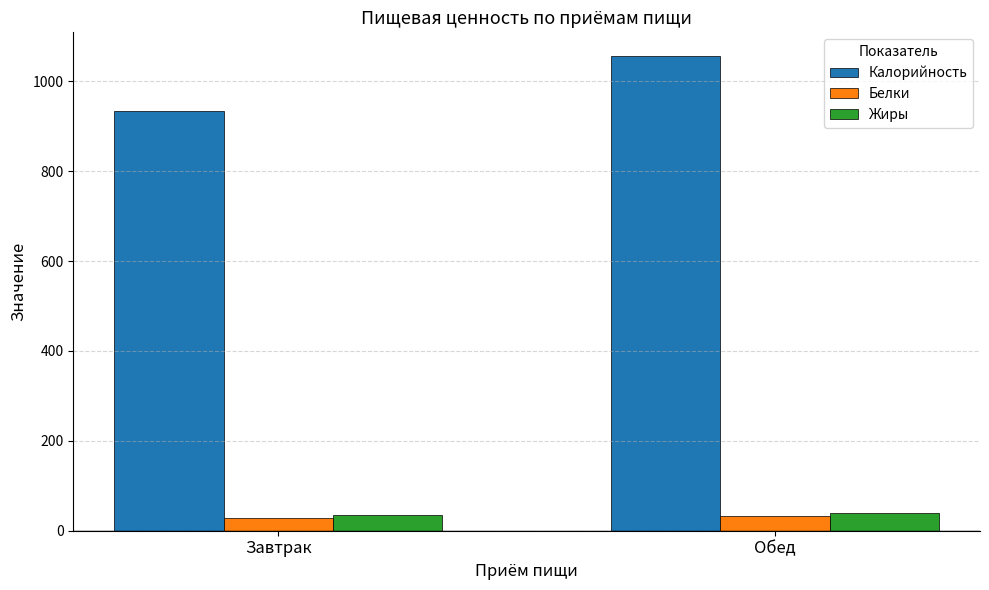

What is the lowest value of the Жиры series?

34.5